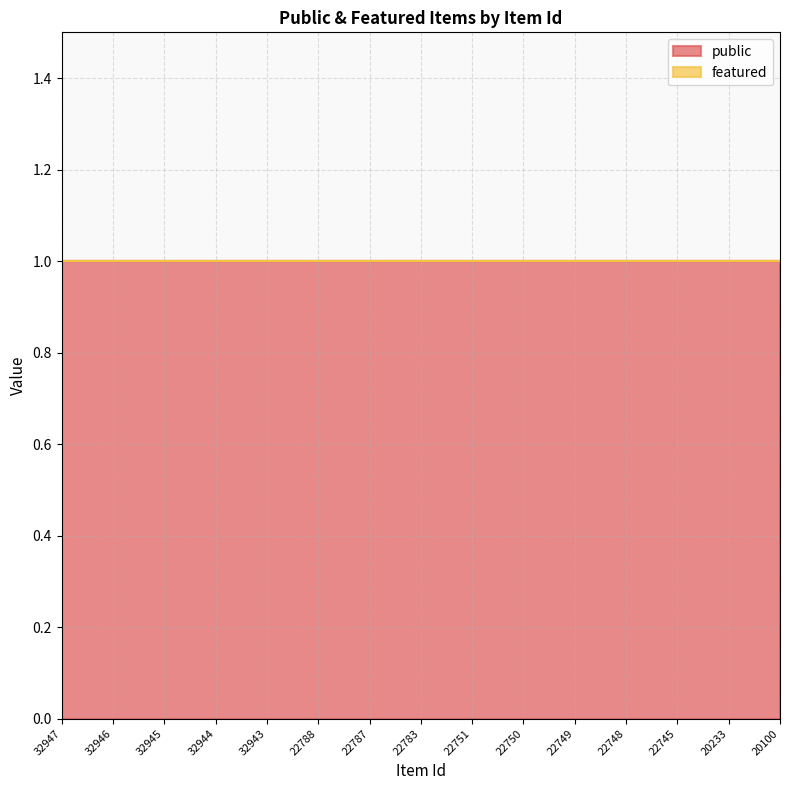

True or false: featured has more than 0 interior local peaks.

False